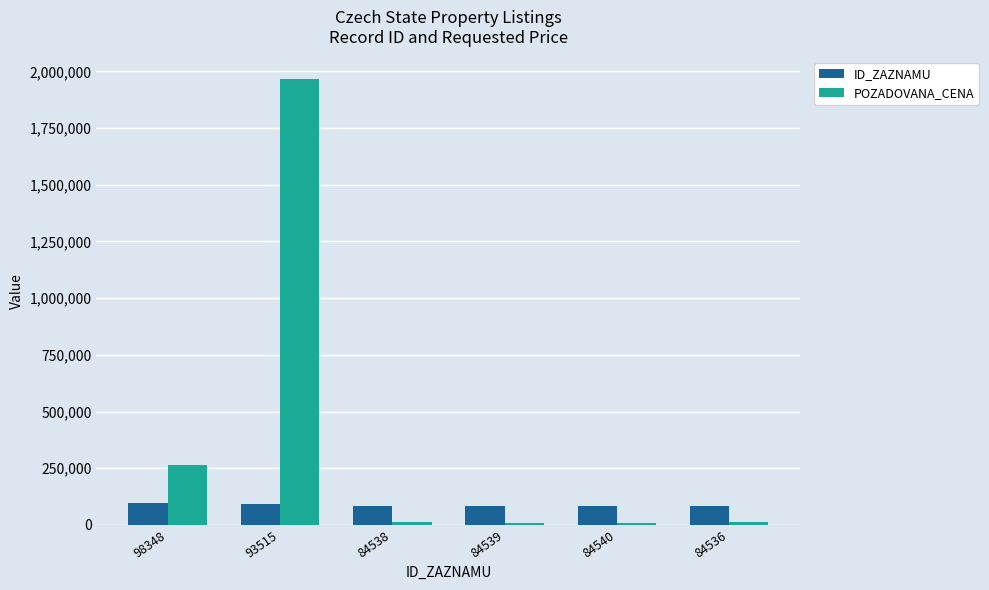

What are all the series names shown in the legend?

ID_ZAZNAMU, POZADOVANA_CENA